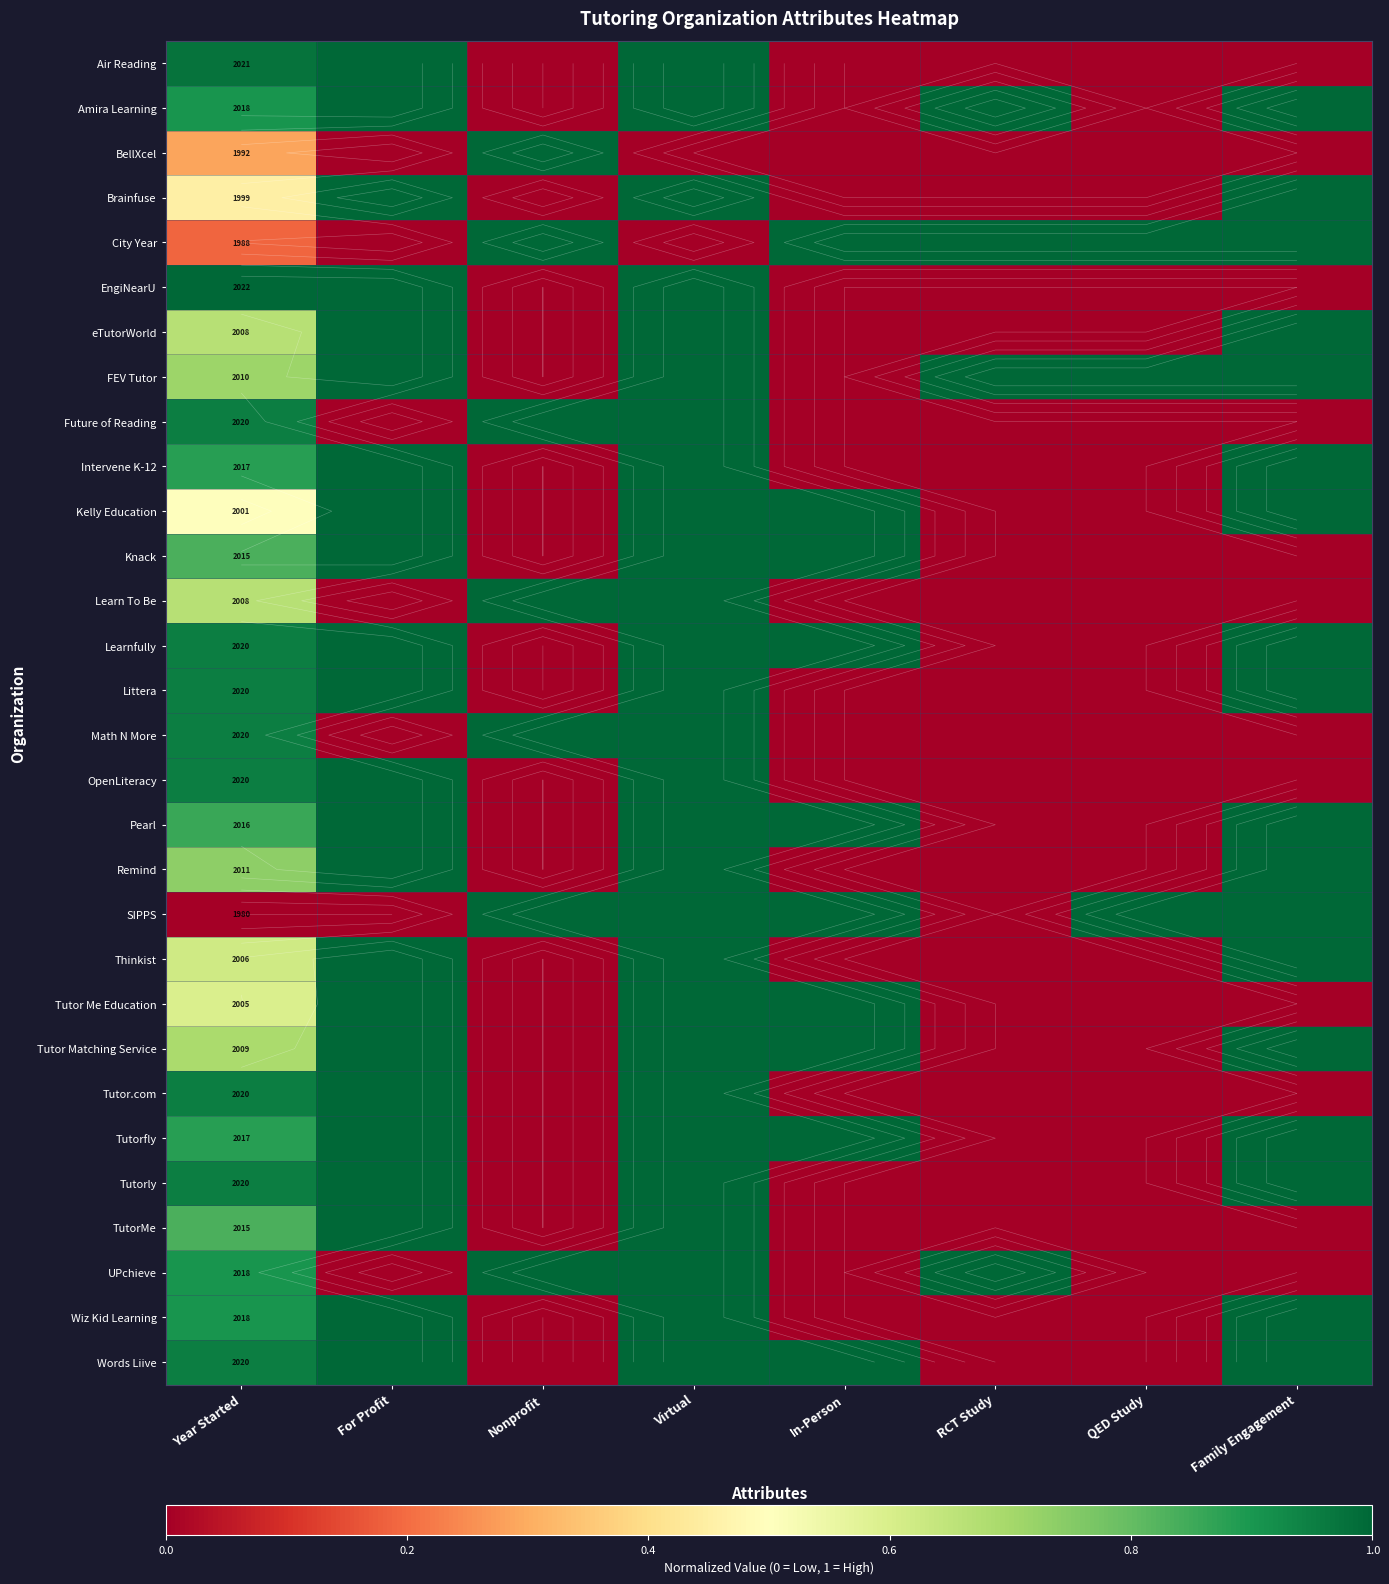

The Tutor.com series shows 0.4 at Nonprofit. True or false?

False